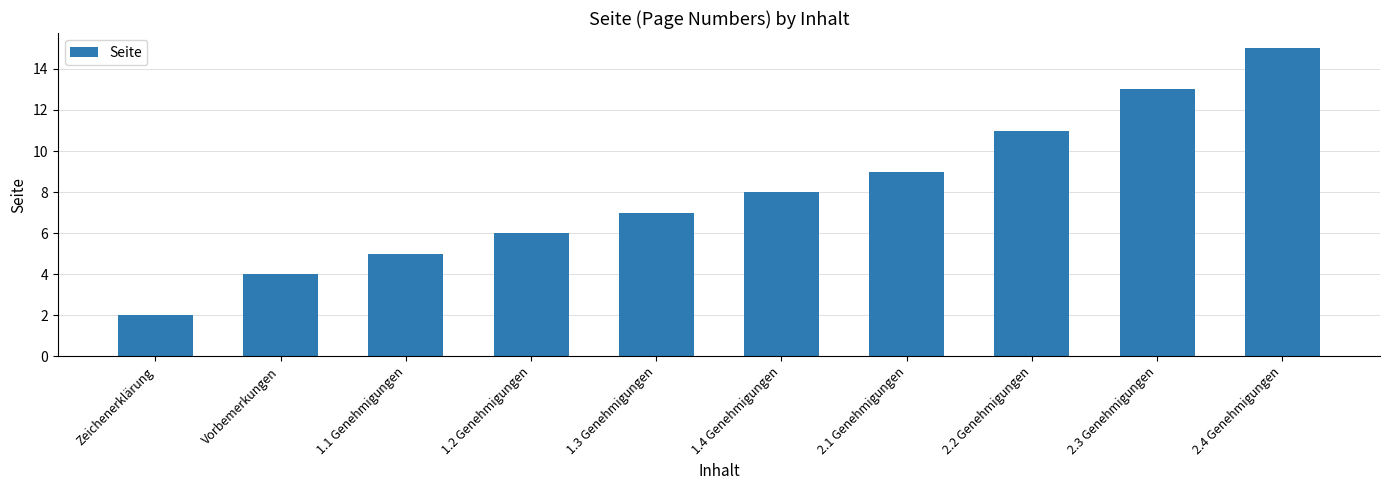

At which category does the chart reach its minimum across all series?

Zeichenerklärung